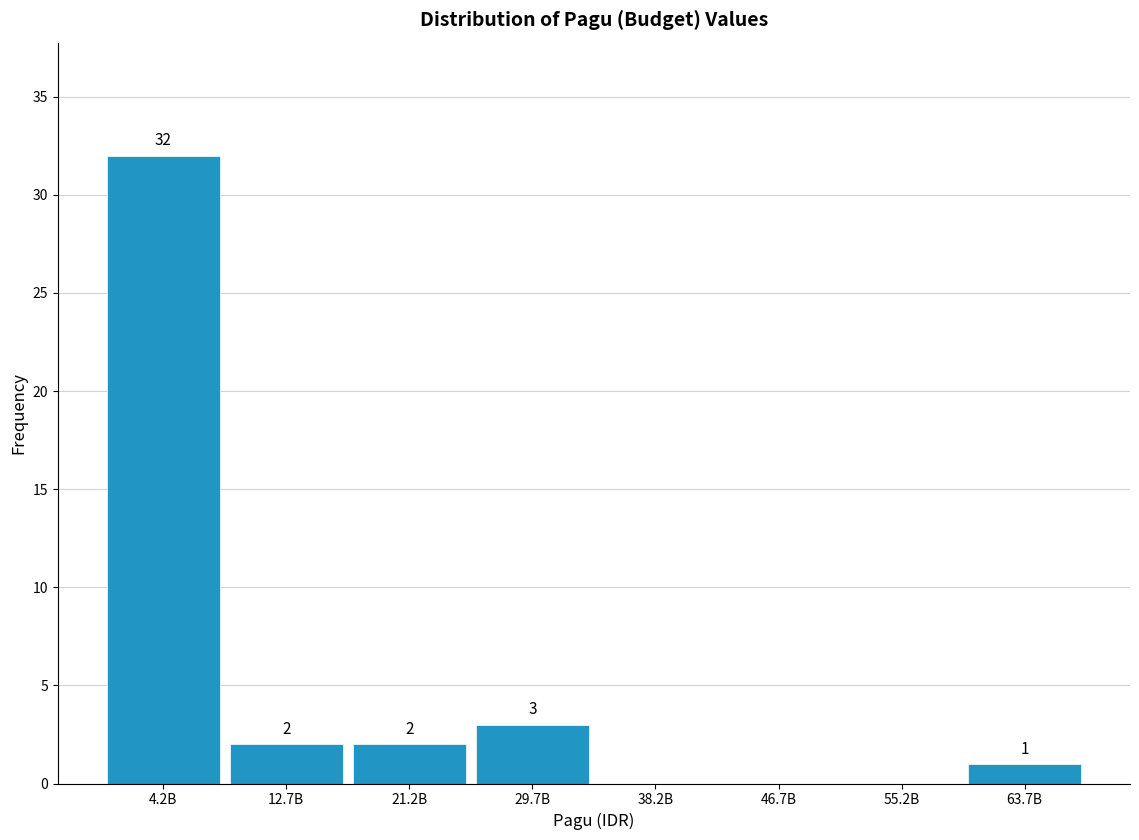

Reading left to right, transcribe all the data shown in this chart.

4.2B=32	12.7B=2	21.2B=2	29.7B=3	38.2B=0	46.7B=0	55.2B=0	63.7B=1